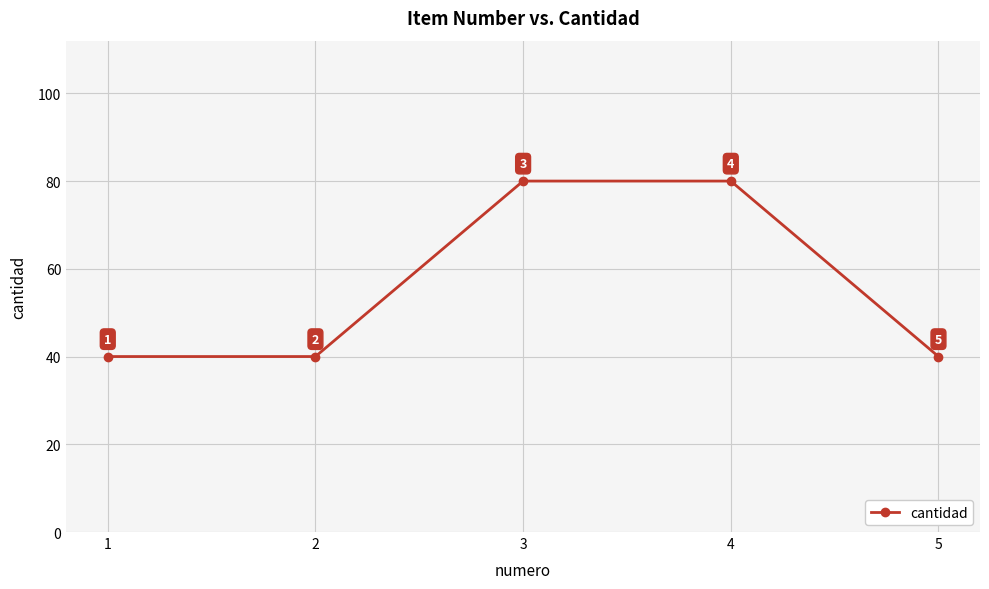

How many data points does each series have?

5